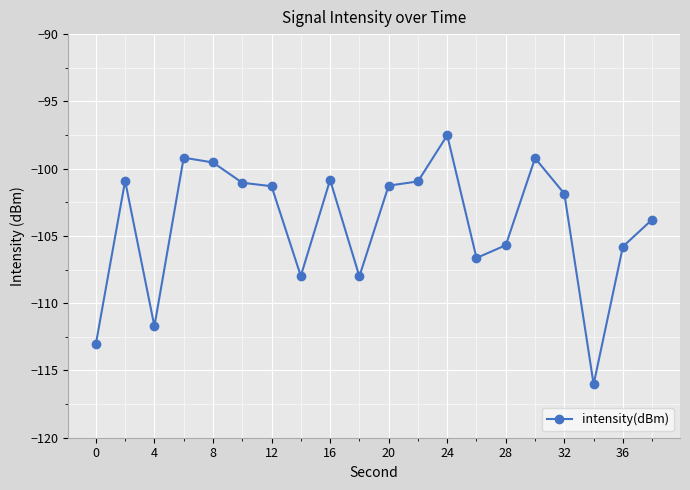

What is the smallest value displayed?

-116.0